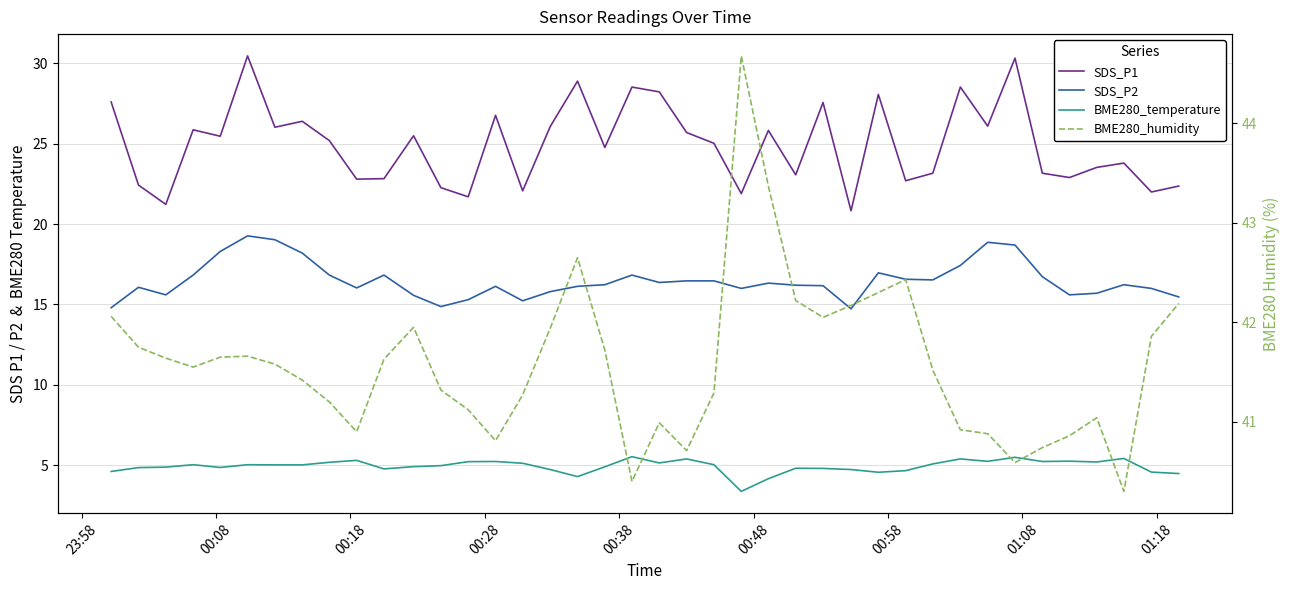

True or false: SDS_P1 and SDS_P2 intersect in this chart.

False